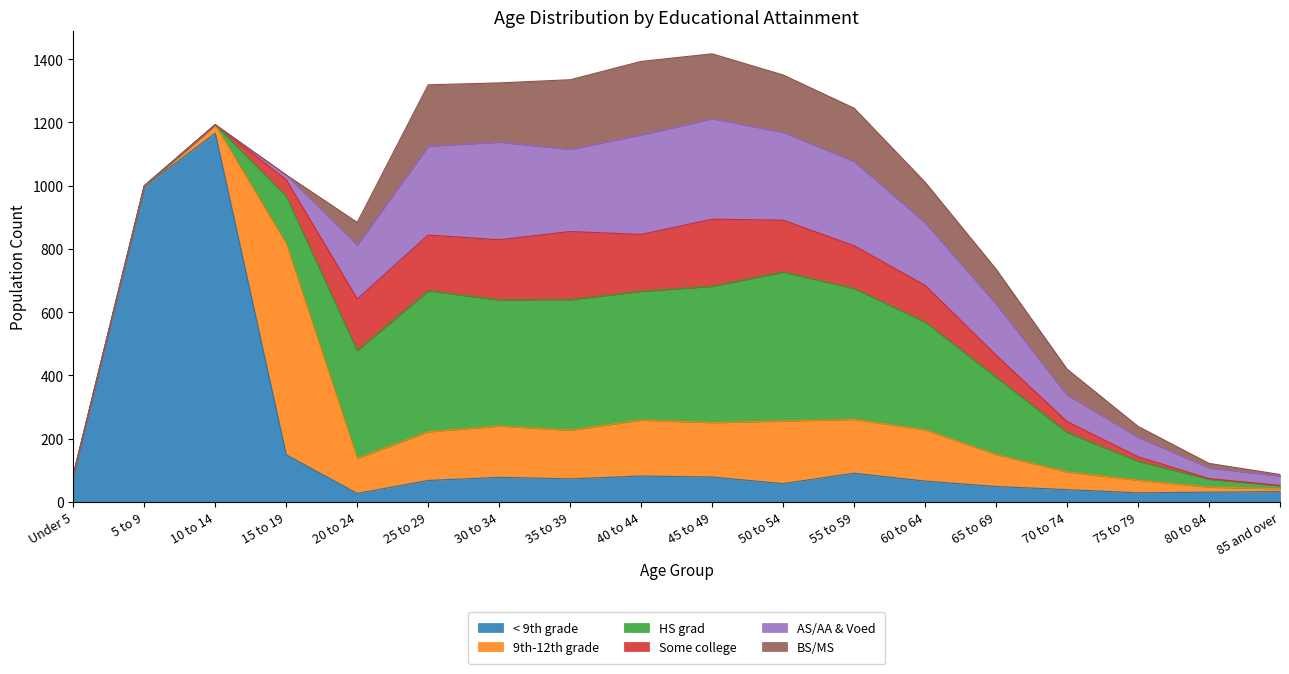

Rank the categories by HS grad value from lowest to highest.

Under 5, 5 to 9, 10 to 14, 85 and over, 80 to 84, 75 to 79, 70 to 74, 15 to 19, 65 to 69, 20 to 24, 60 to 64, 30 to 34, 40 to 44, 35 to 39, 55 to 59, 45 to 49, 25 to 29, 50 to 54